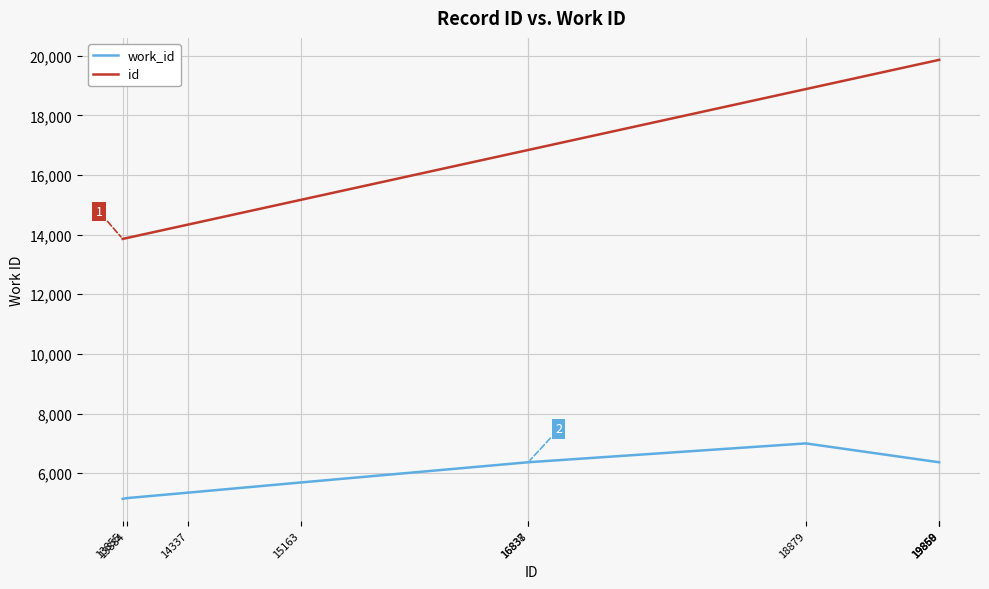

Does the chart display data point markers on the line(s)?

No